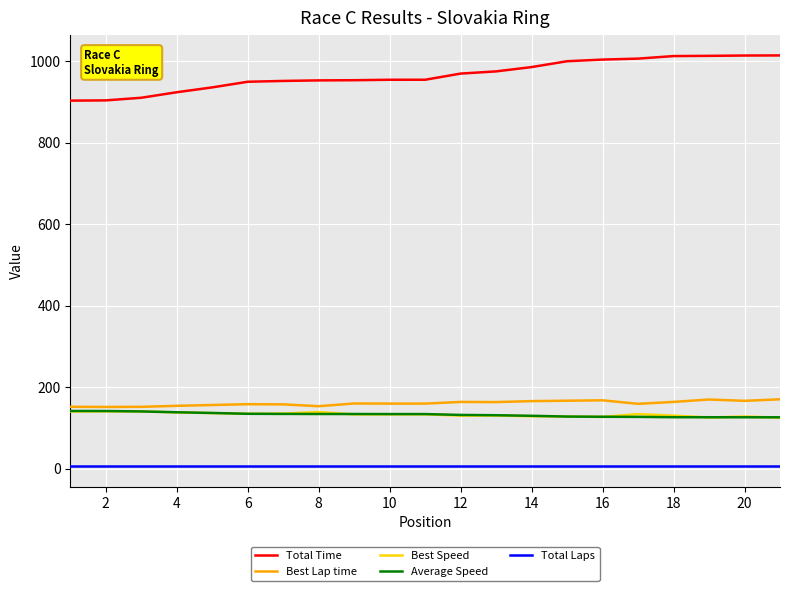

What is the lowest value of the Total Time series?

903.3